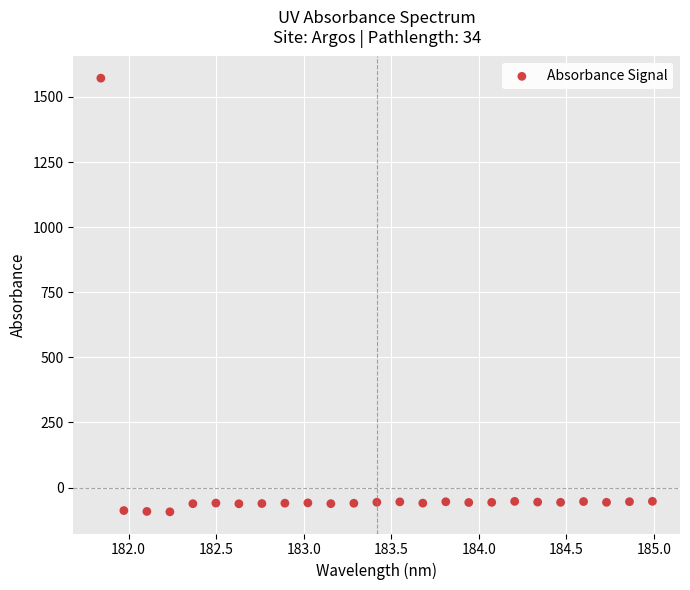

What is the range of Y values (max minus min)?

1665.1